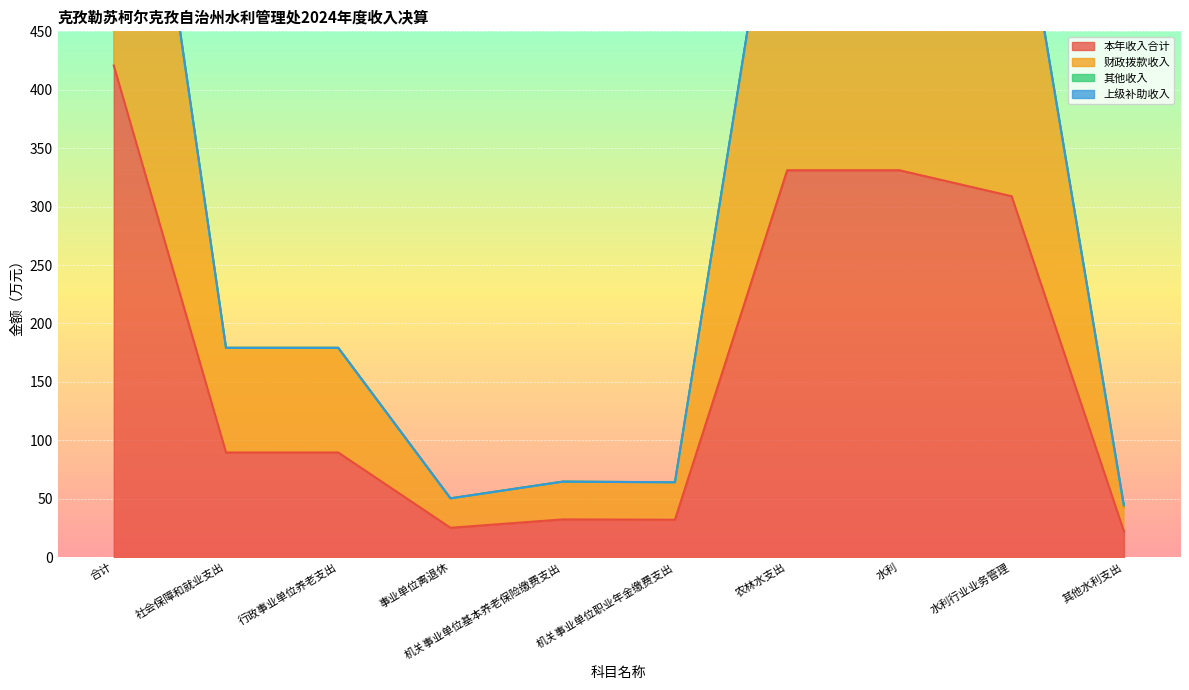

What is the difference between the 财政拨款收入 values at 合计 and 农林水支出?

179.2